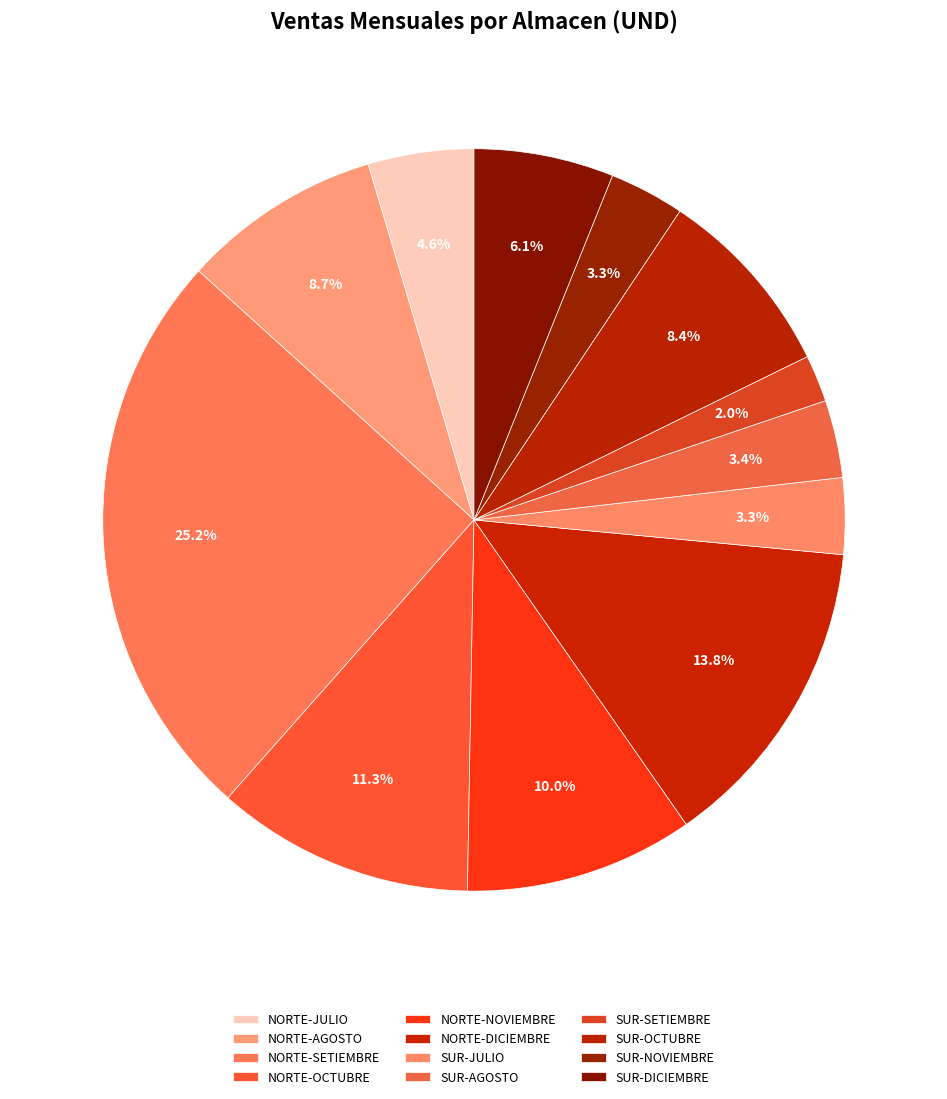

How many segments does this pie chart have?

12